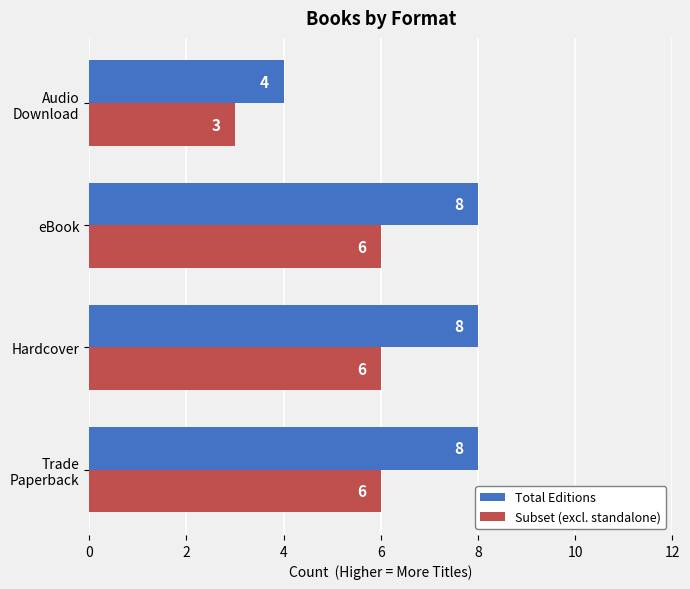

At how many categories does at least one series exceed 6?

3